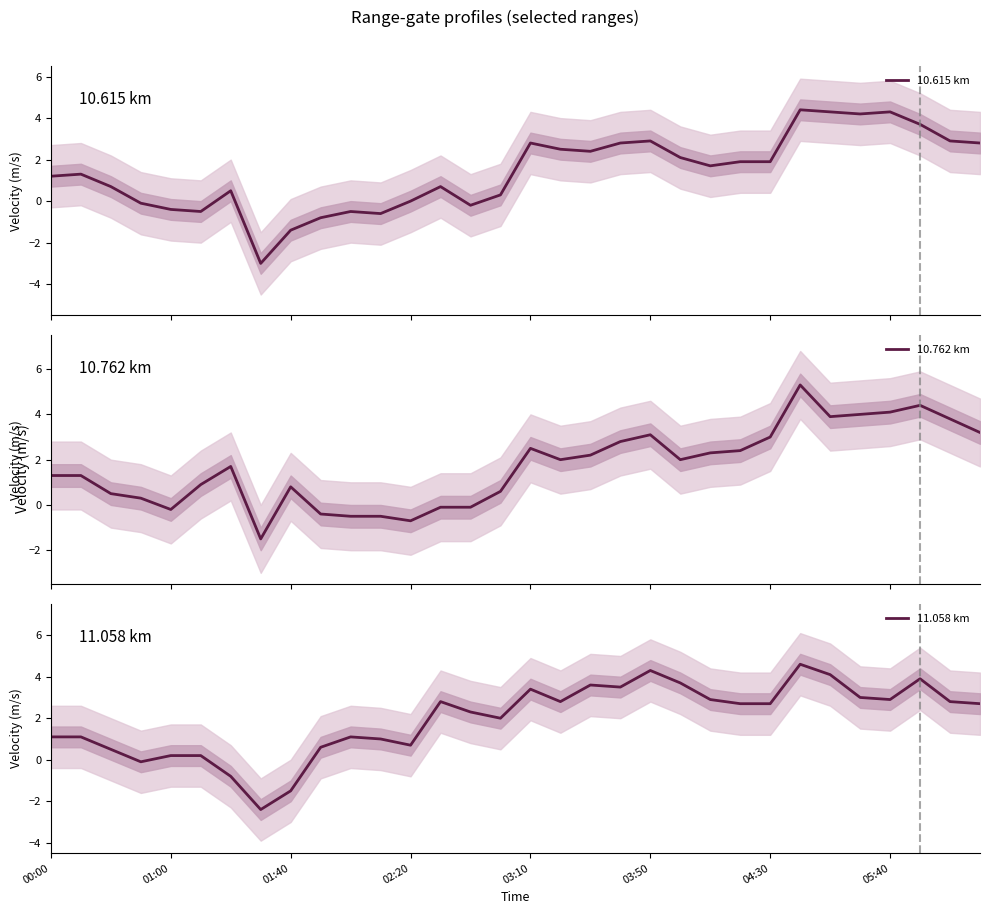

True or false: 11.058 km has more than 2 interior local peaks.

True